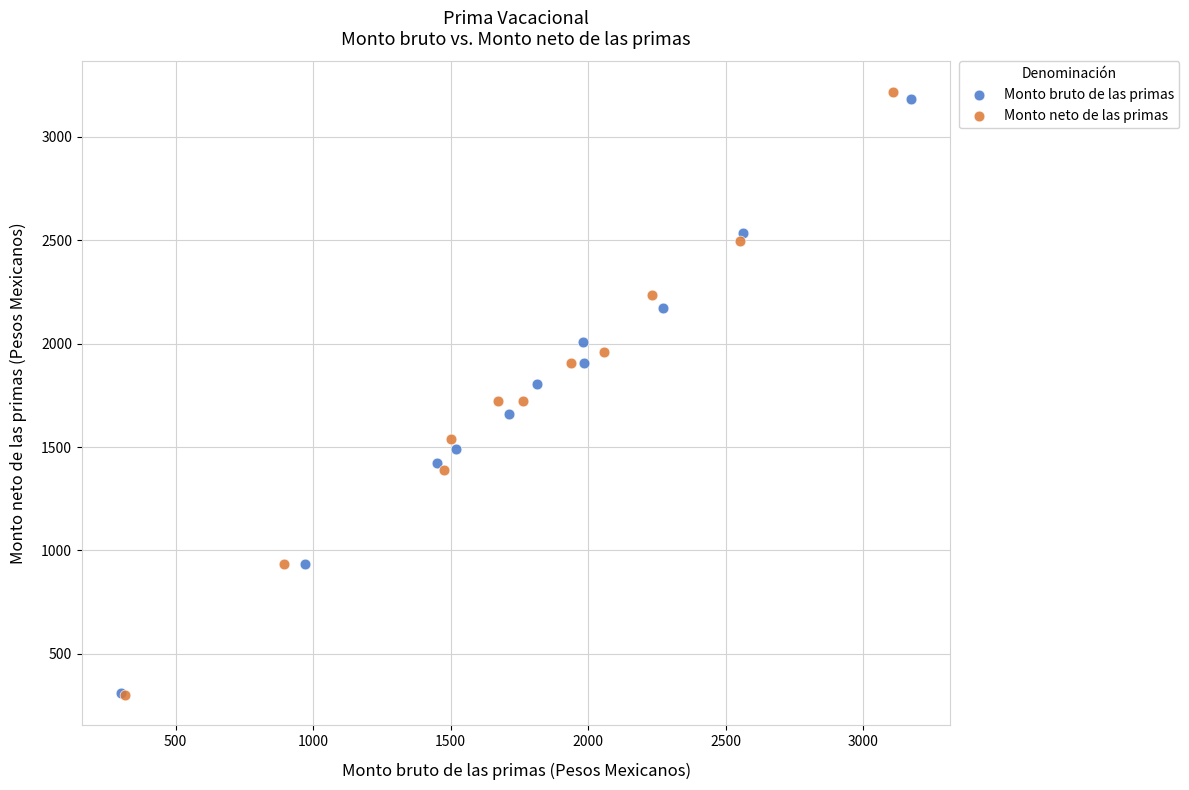

Which series has the widest spread of Y values?

Monto neto de las primas